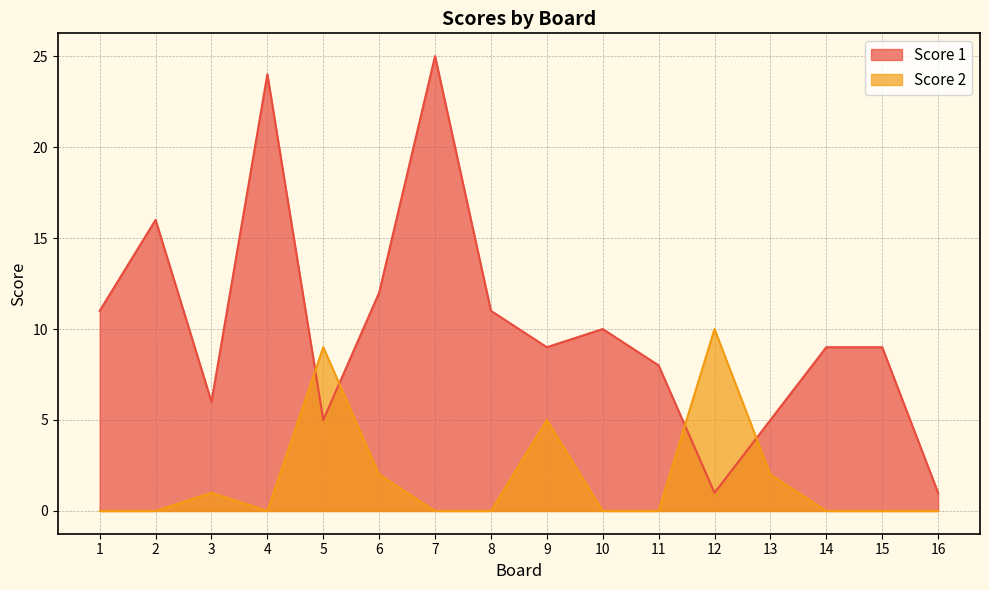

What is the total value across all series at 8?

11